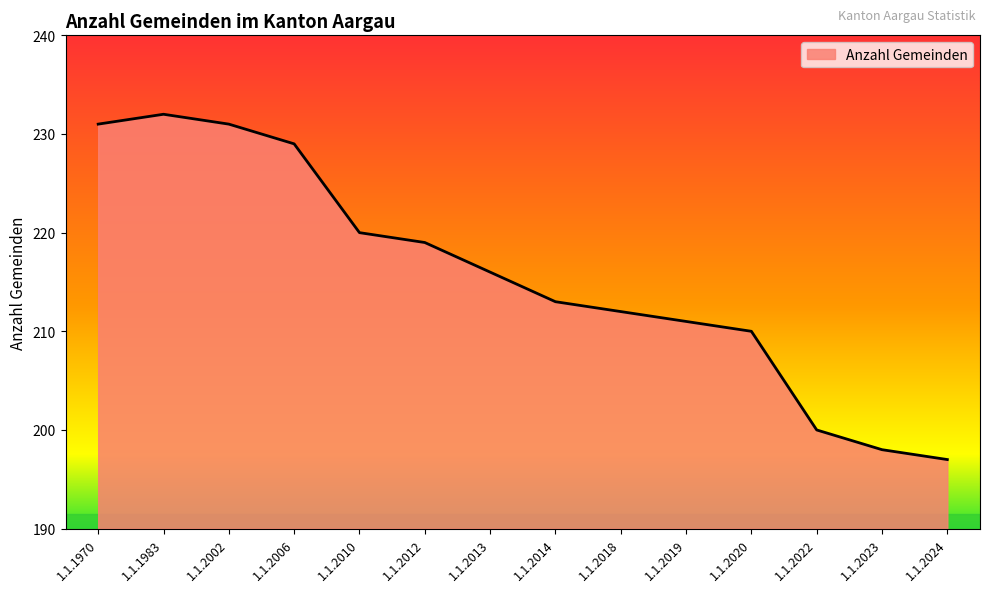

What is the sum of the values at 1.1.2014 and 1.1.2018?

425